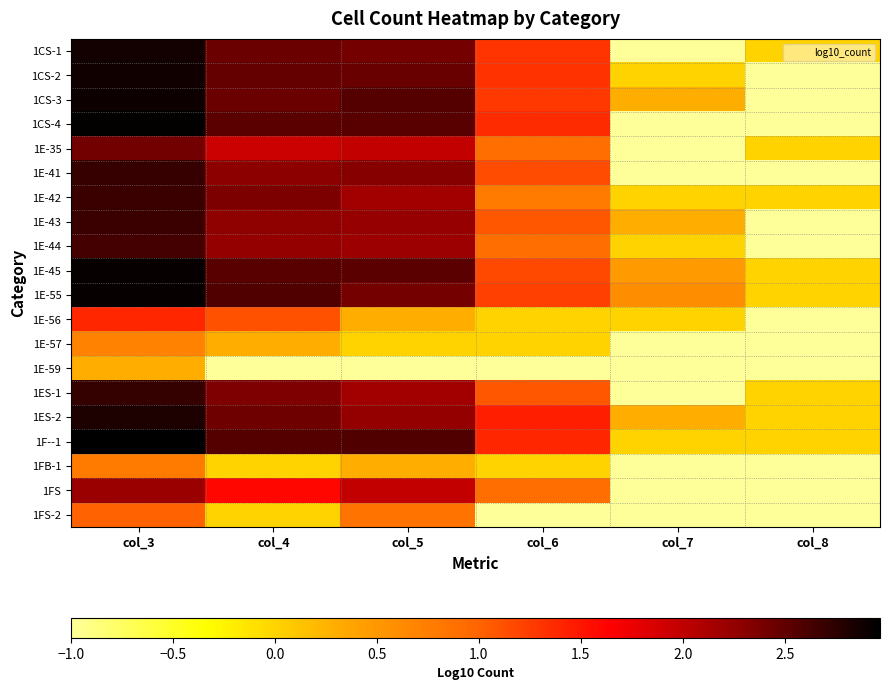

What is the total value across all series at col_4?

35.5